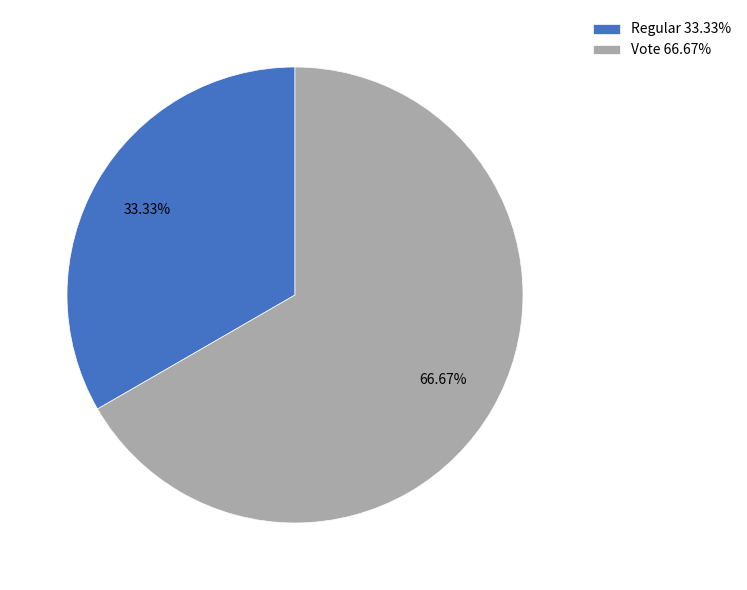

Is the sum of Regular and Vote greater than half?

Yes